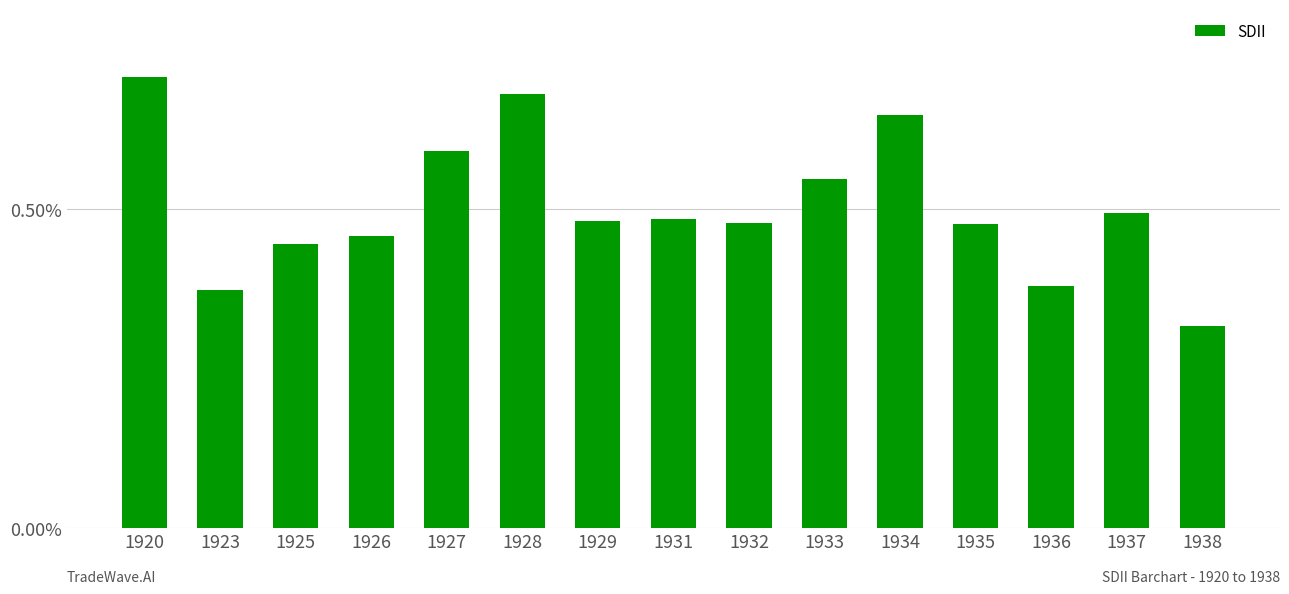

What is the sum of all values?

7.6